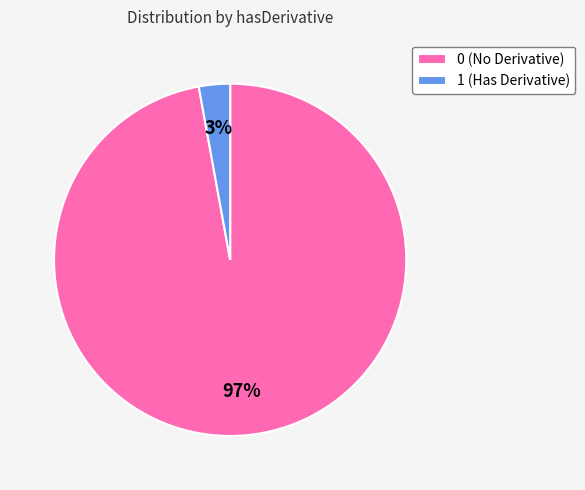

Rank the categories by value from lowest to highest.

1 (Has Derivative), 0 (No Derivative)